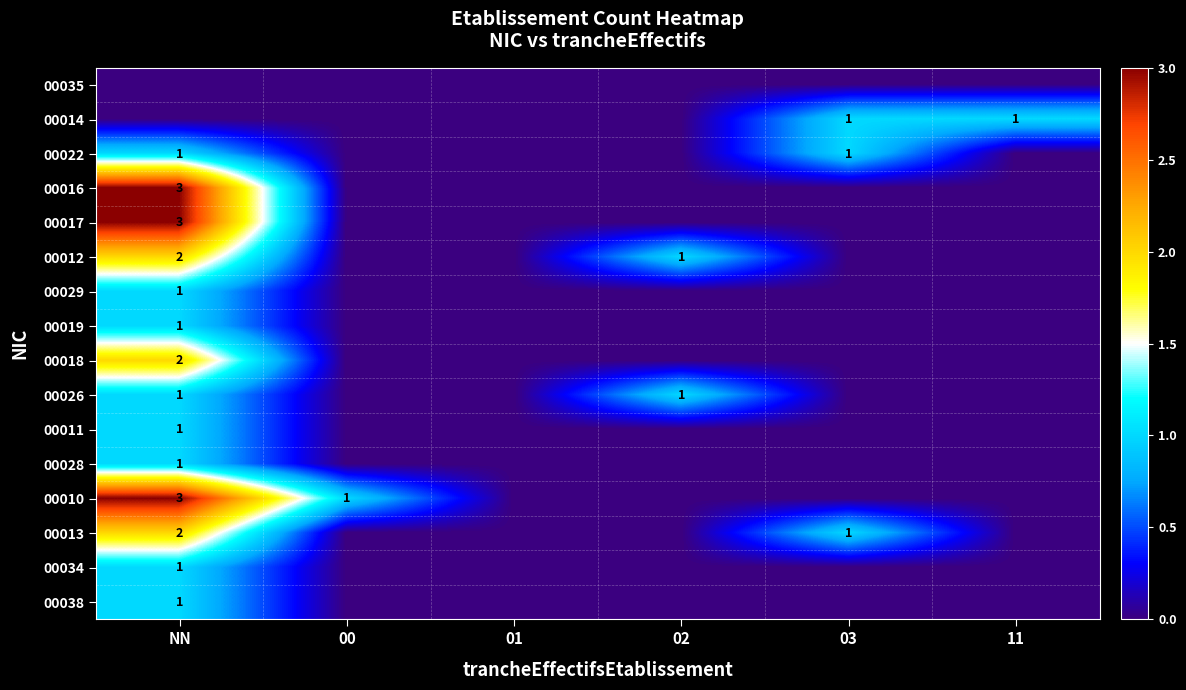

At which category does the chart reach its minimum across all series?

NN